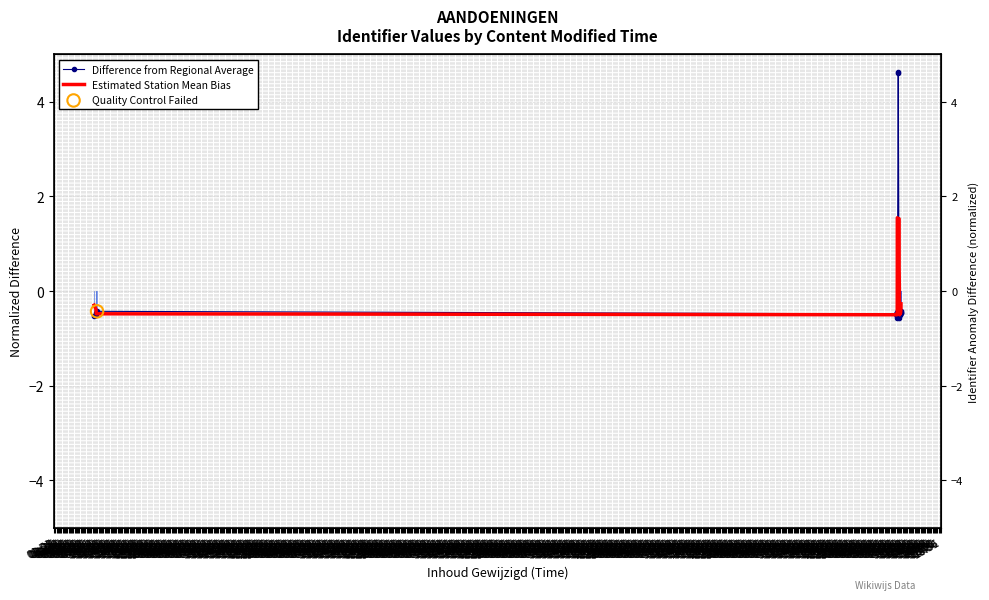

What are all the series names shown in the legend?

Difference from Regional Average, Estimated Station Mean Bias